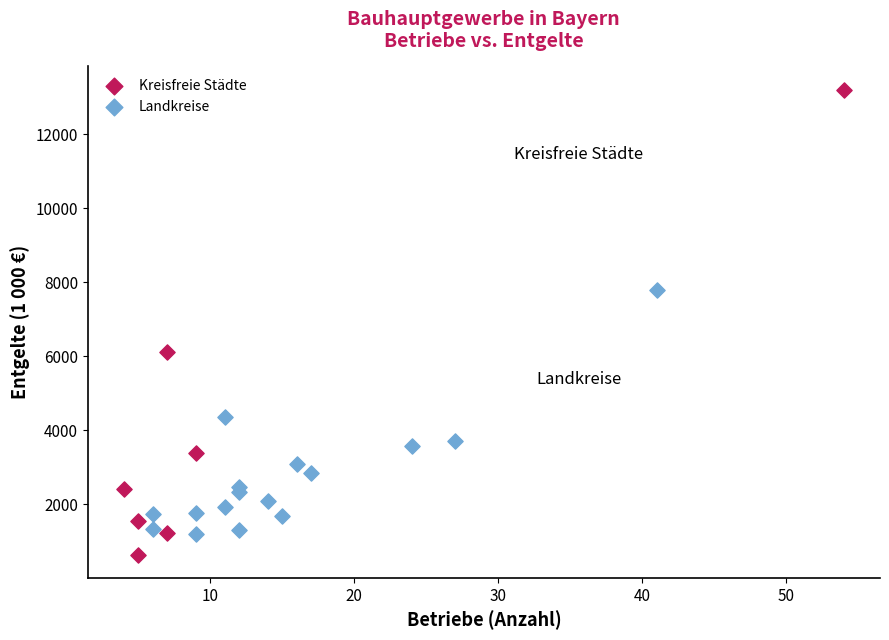

Which series has the widest spread of Y values?

Kreisfreie Städte